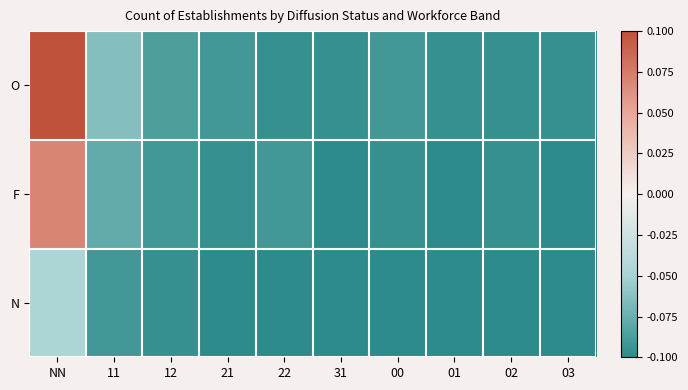

Which series has the largest total across all categories?

O